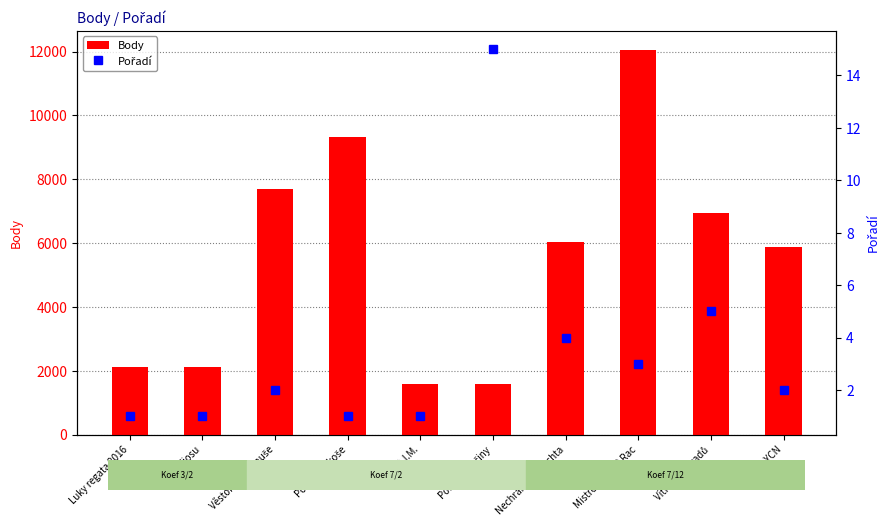

Which series has the largest range (max minus min)?

Body